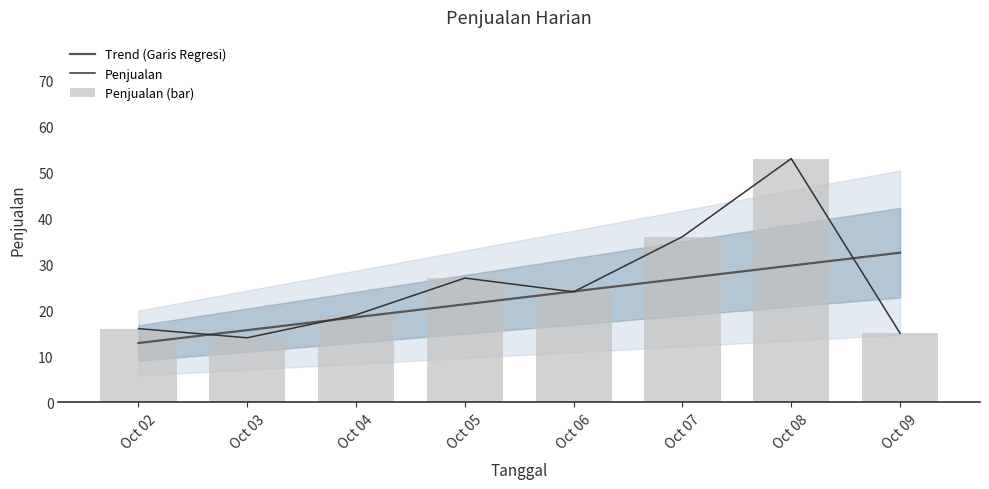

Which series has the widest spread of values?

Penjualan